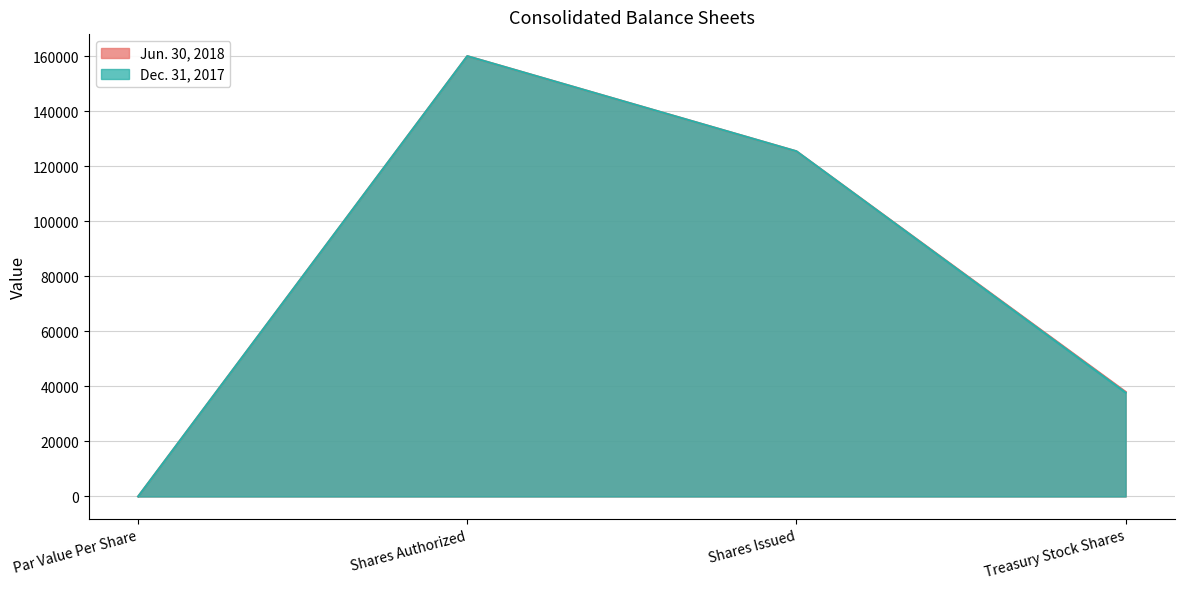

List the labels in order of Jun. 30, 2018 value, largest first.

Shares Authorized, Shares Issued, Treasury Stock Shares, Par Value Per Share